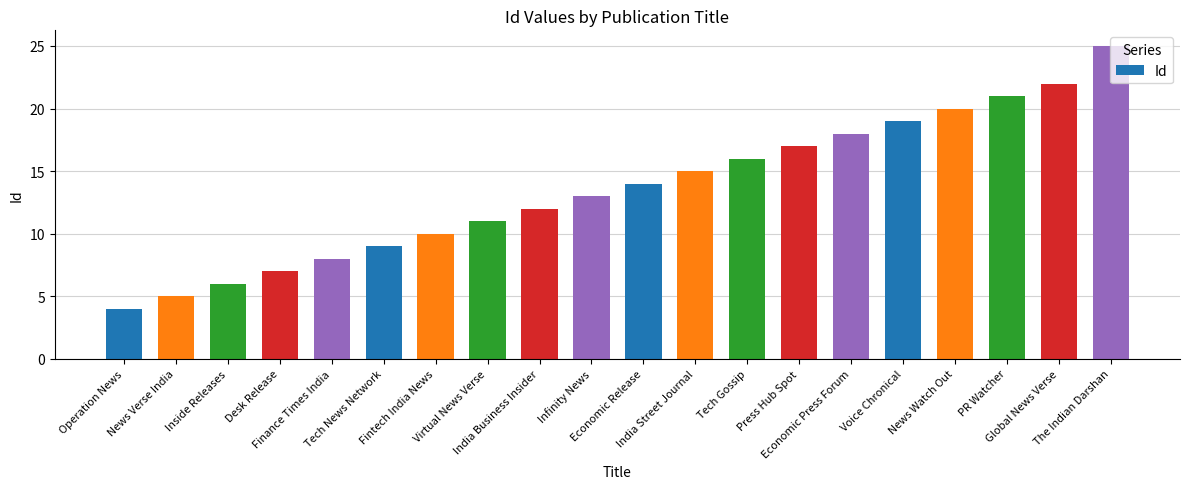

How many distinct data groups are displayed?

1